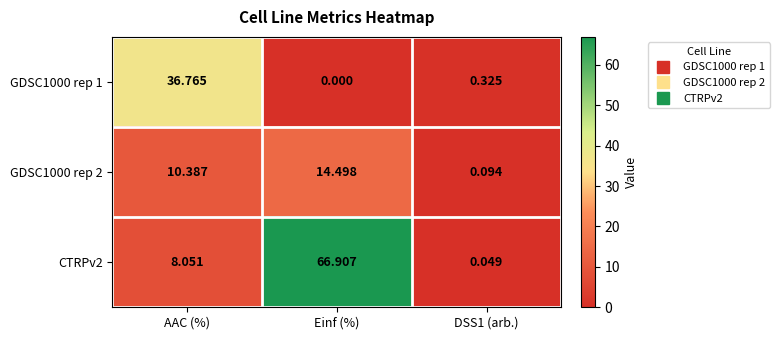

At which label is CTRPv2 closest to 33?

AAC (%)